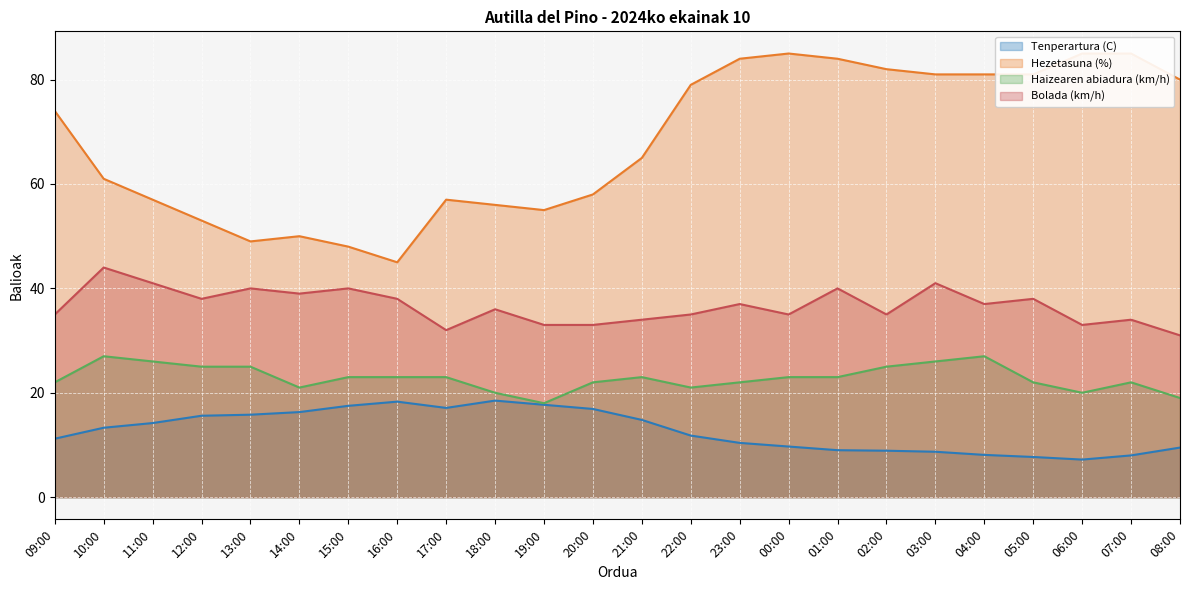

What is the highest value of the Tenperartura (C) series?

18.5